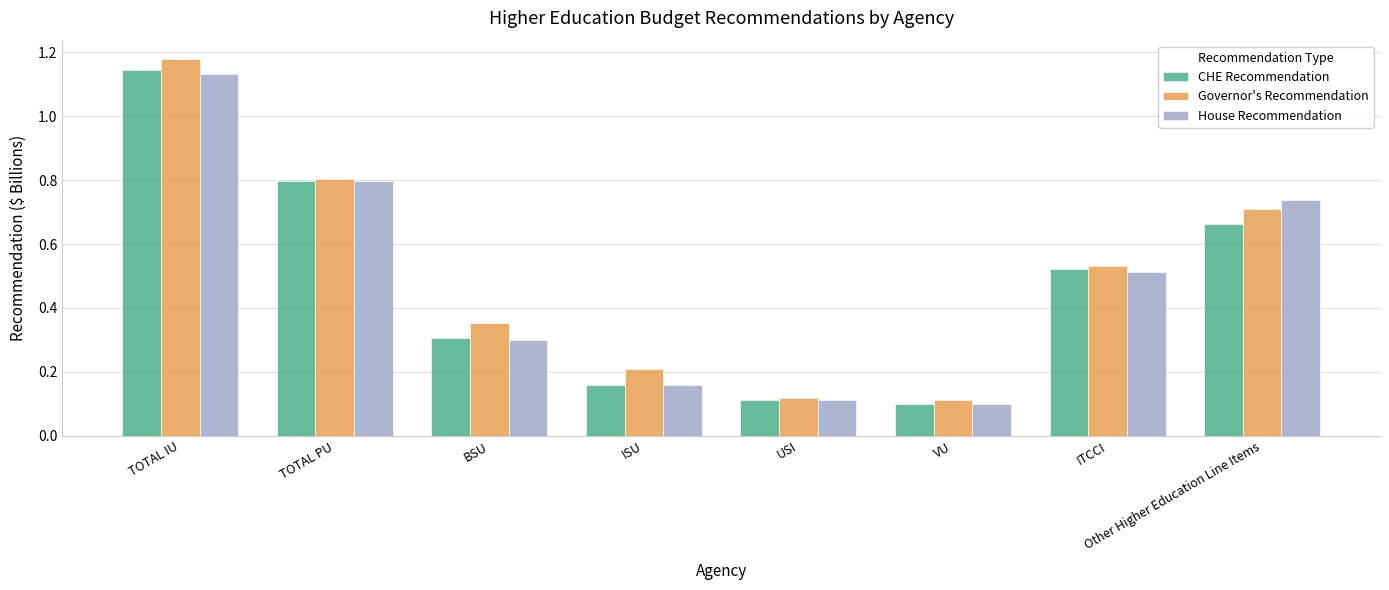

The Governor's Recommendation series shows 0.2 at VU. True or false?

False